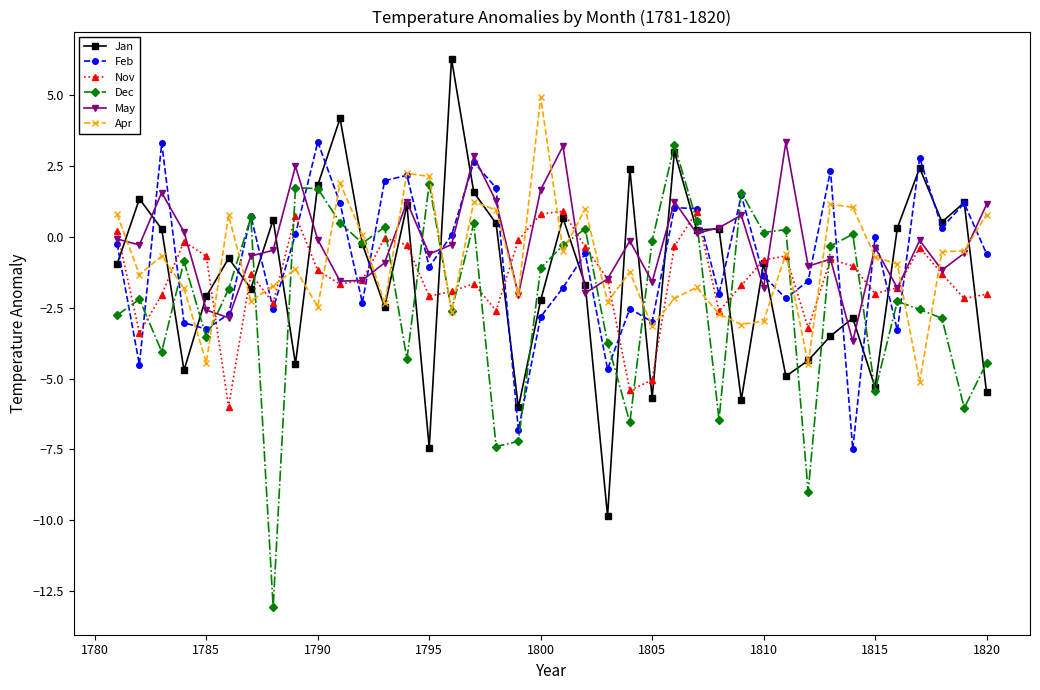

True or false: Feb has more than 2 points higher than both neighbors.

True